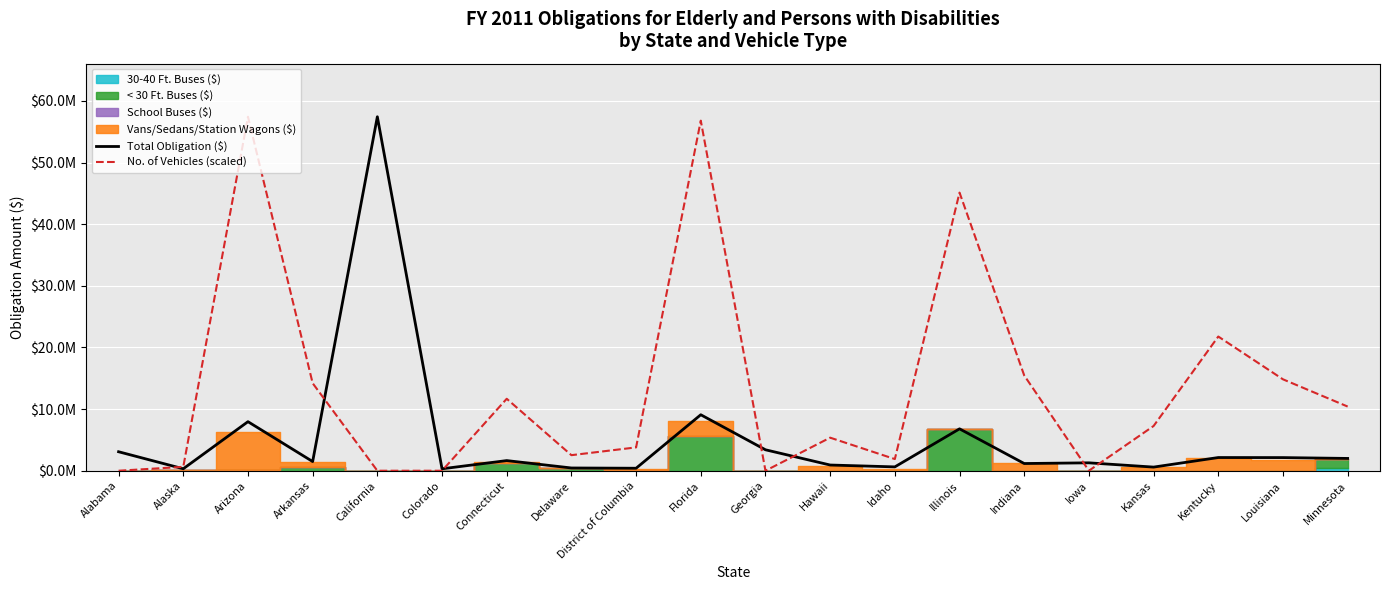

How many interior local peaks does the No. of Vehicles (scaled) series have?

6